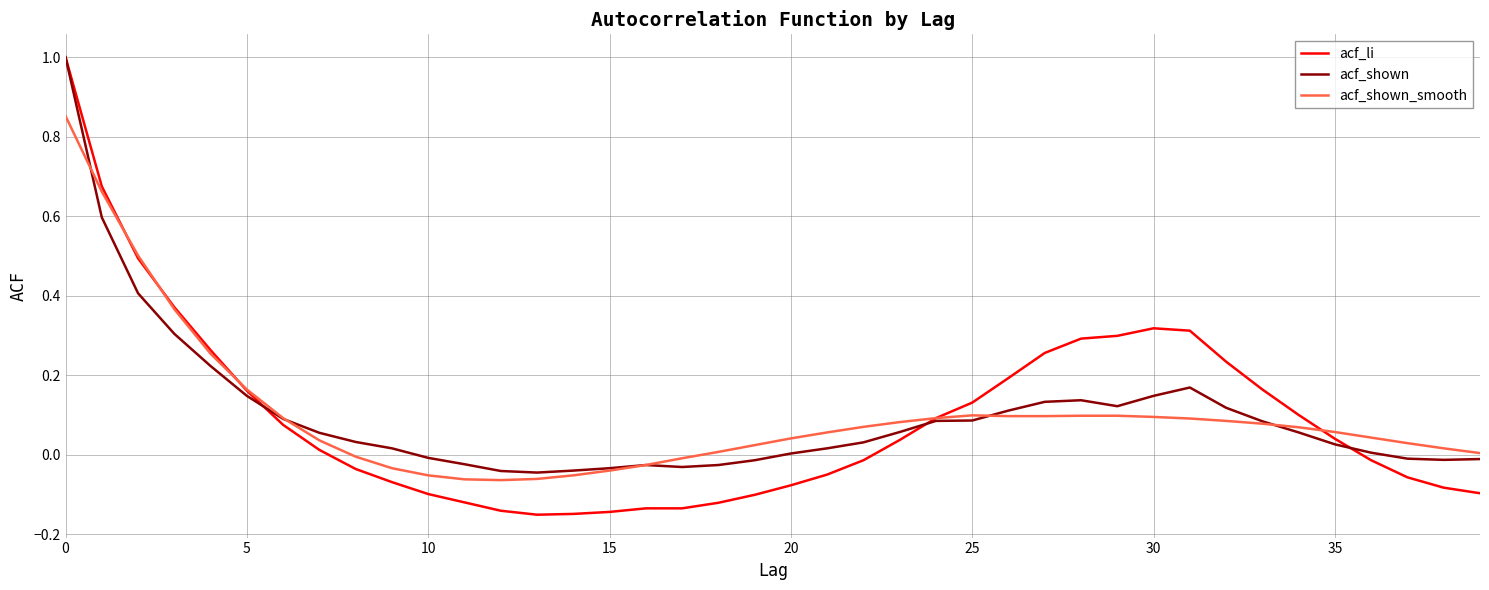

What is the highest value of the acf_shown series?

1.0